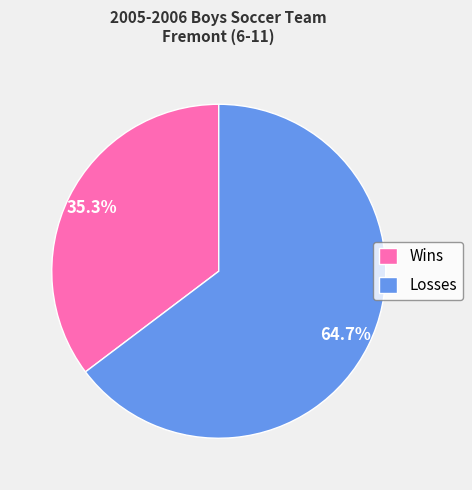

To the nearest percent, what is the combined percentage of Wins and Losses?

100%